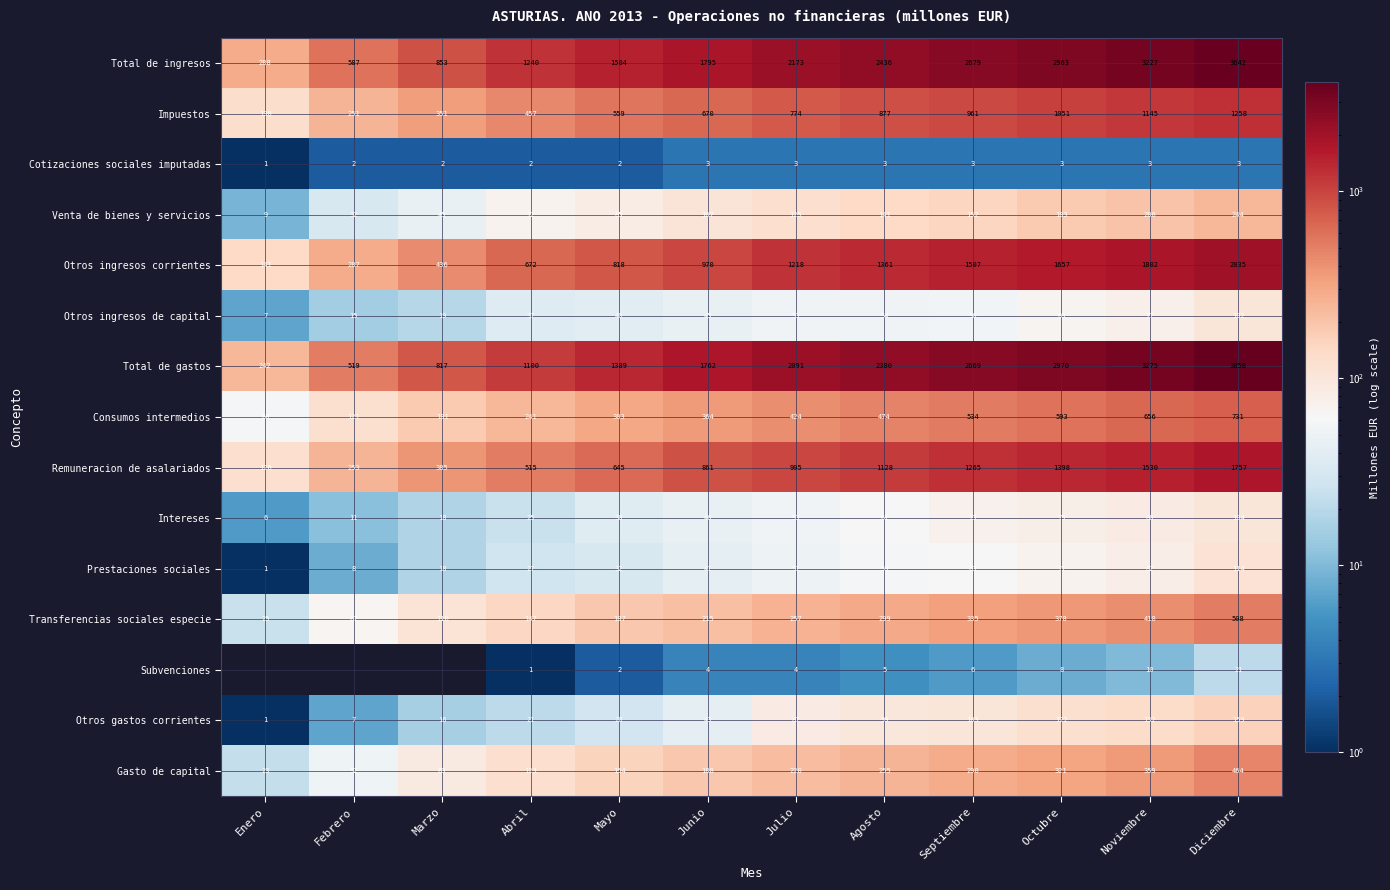

How many series are shown in this chart?

15